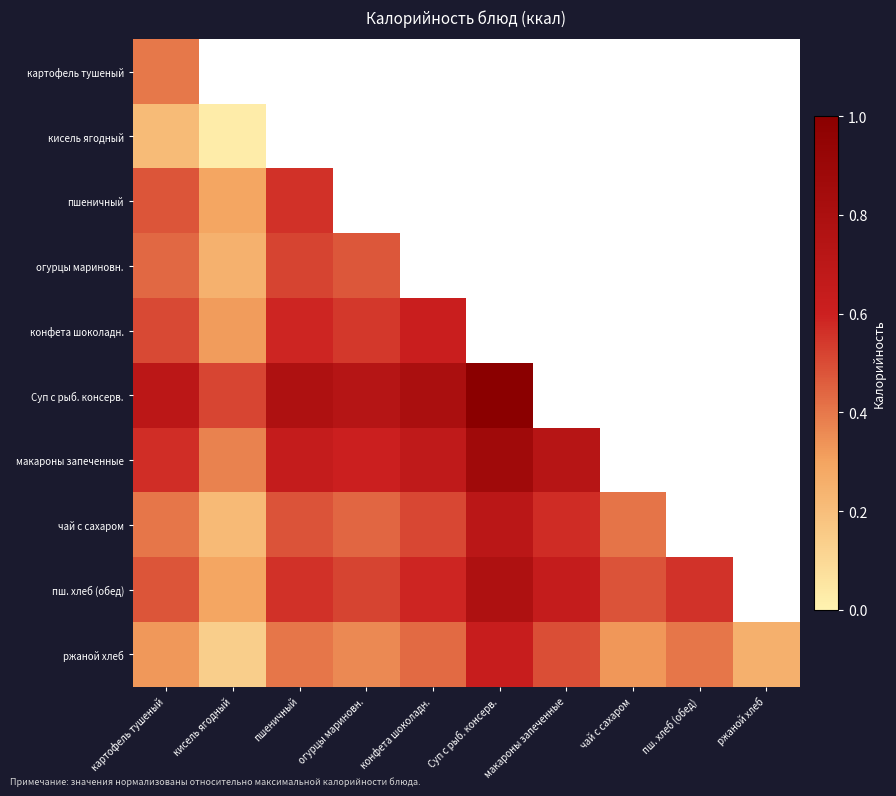

How many values in the макароны запеченные series exceed 0?

7